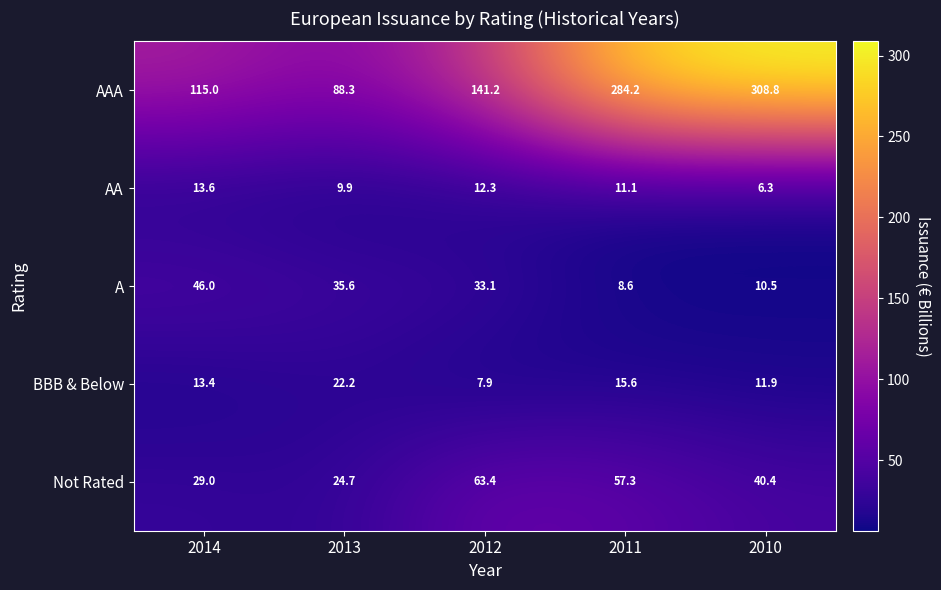

The value of AAA at 2014 is 115.0. True or false?

True